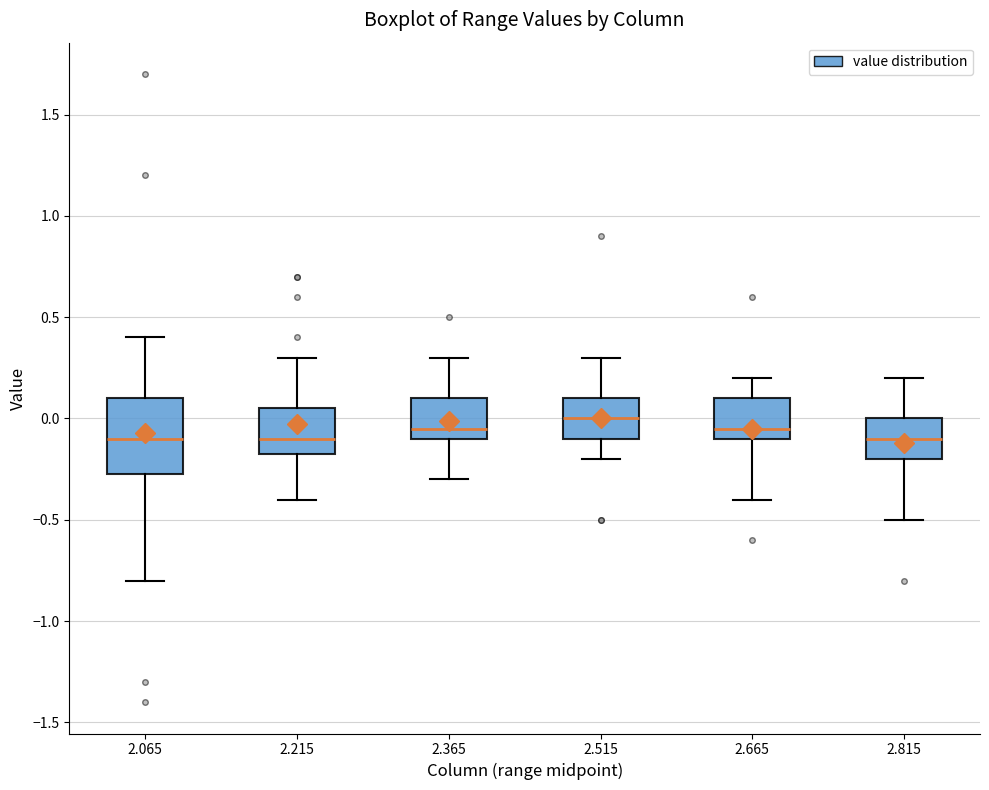

Reading left to right, read every box against the y-axis: the position of its median line, the range the box covers, and the ends of its whiskers. The values are not printed on the chart, so give them approximately, as read against the axis.

2.065: median -0.10, box -0.25 to 0.10, whiskers -0.80 to 0.40
2.215: median -0.10, box -0.15 to 0.05, whiskers -0.40 to 0.30
2.365: median -0.05, box -0.10 to 0.10, whiskers -0.30 to 0.30
2.515: median 0.00, box -0.10 to 0.10, whiskers -0.20 to 0.30
2.665: median -0.05, box -0.10 to 0.10, whiskers -0.40 to 0.20
2.815: median -0.10, box -0.20 to 0.00, whiskers -0.50 to 0.20